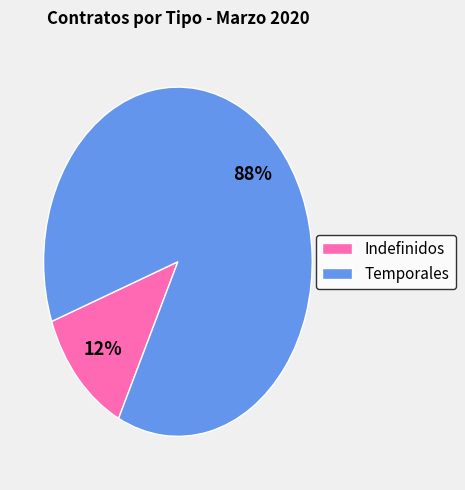

How many slices are in this pie chart?

2